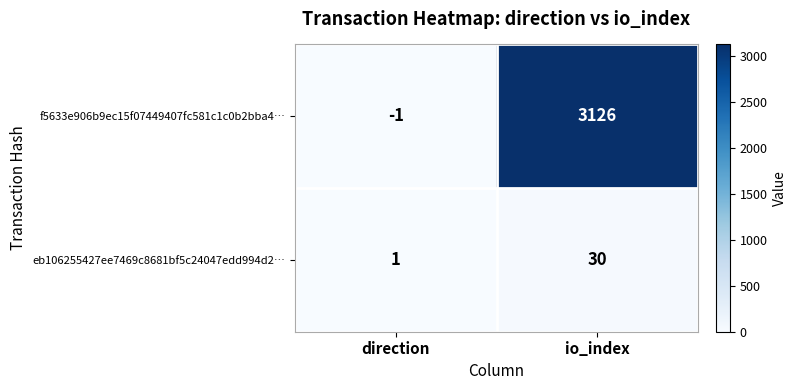

What is the total value across all series at io_index?

3156